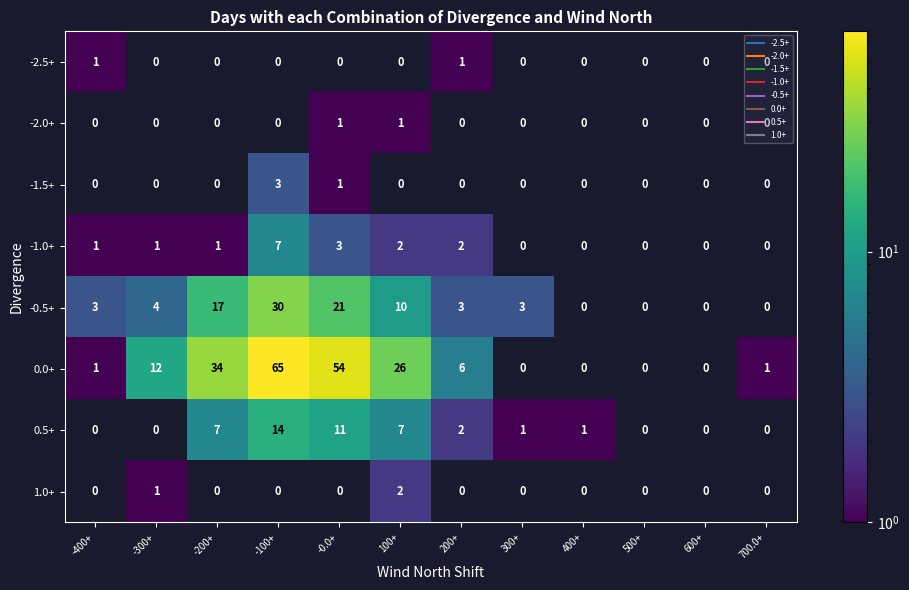

Which series changed the most between -200+ and -100+?

0.0+